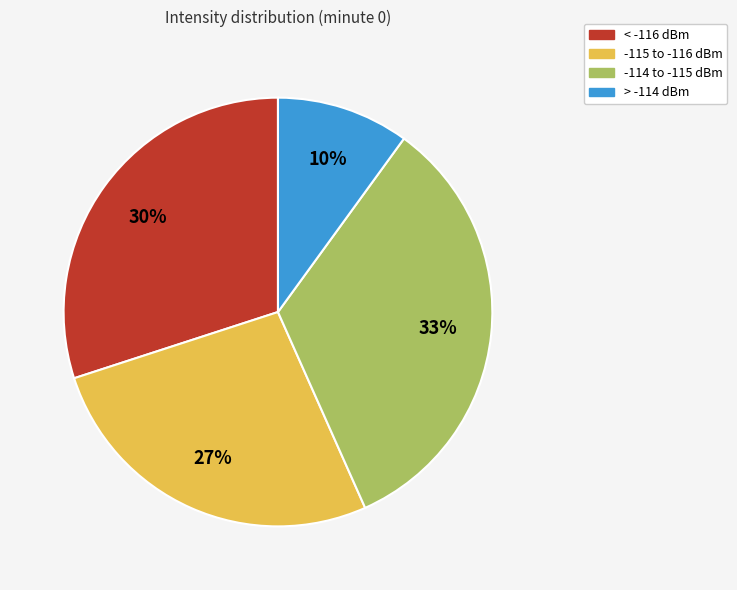

To the nearest percent, what is the difference between the largest and smallest slice percentages?

23%